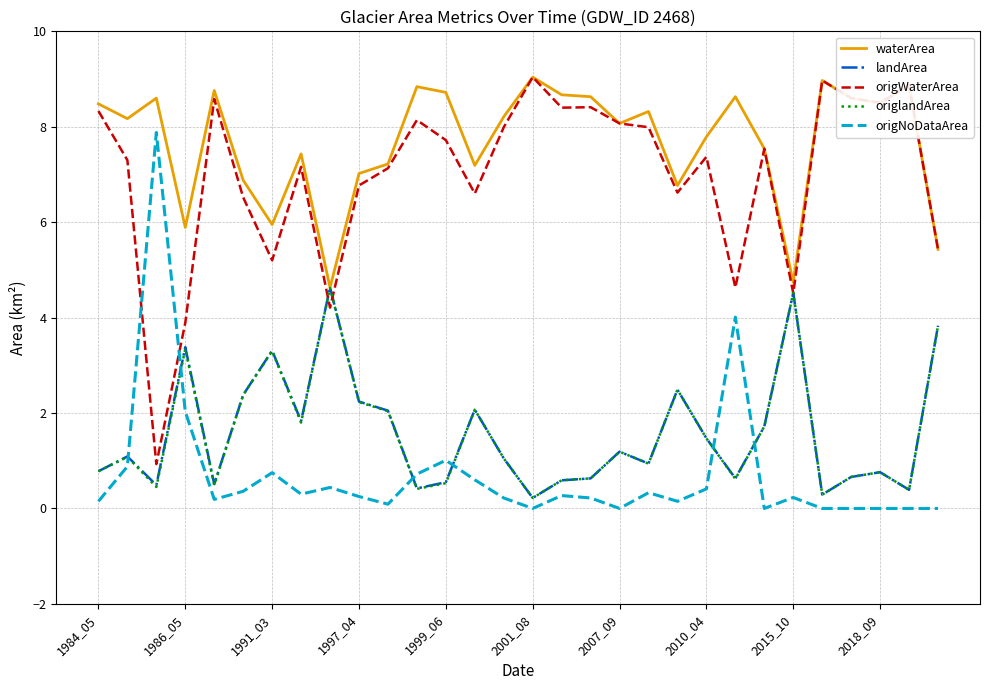

True or false: origWaterArea and landArea cross at least once.

True